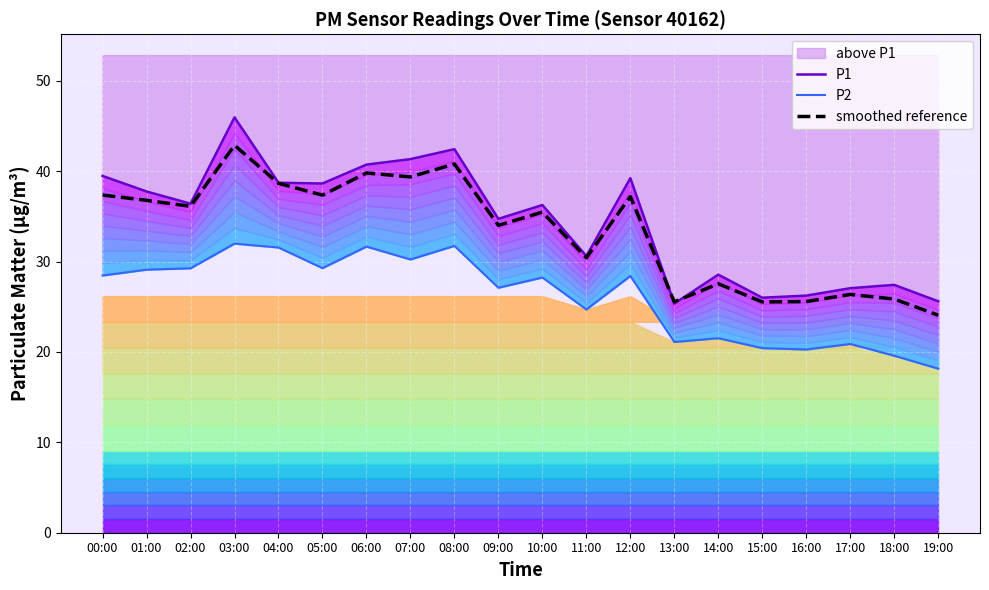

Reading left to right, extract all data points from this chart.

P1: 39.5	37.8	36.4	46.0	38.7	38.6	40.7	41.3	42.4	34.7	36.2	30.6	39.2	25.4	28.6	26.0	26.2	27.1	27.4	25.6
P2: 28.4	29.1	29.2	32.0	31.6	29.3	31.6	30.2	31.7	27.1	28.2	24.7	28.4	21.1	21.5	20.4	20.3	20.9	19.6	18.1
smoothed reference: 37.4	36.8	36.1	42.9	38.6	37.3	39.8	39.4	40.8	34.0	35.5	30.4	37.2	25.5	27.5	25.5	25.6	26.4	25.9	24.1